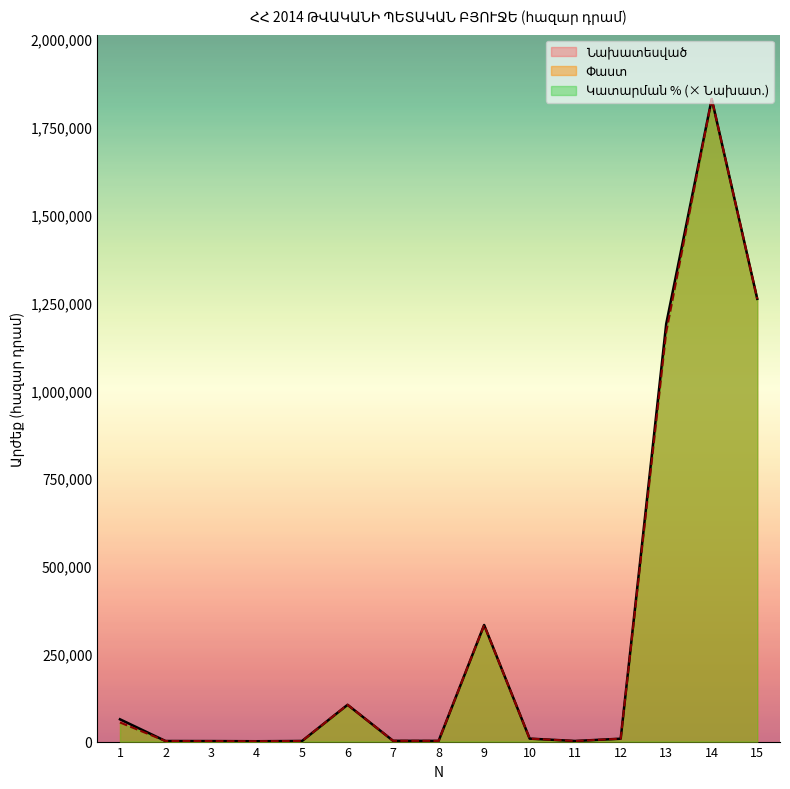

Reading left to right, extract all data points from this chart.

Փաստ: 1=54427.4	2=1623.8	3=1457.8	4=977.1	5=1699.8	6=104733.0	7=2204.2	8=1995.8	9=331521.6	10=8400.0	11=1700.0	12=8200.0	13=1165828.6	14=1829714.6	15=1260643.6
Նախատեսված: 1=63414.9	2=1623.8	3=1470.0	4=977.1	5=1699.8	6=104733.0	7=2204.2	8=1995.8	9=331992.7	10=8400.0	11=1700.0	12=8200.0	13=1189204.4	14=1829714.6	15=1260643.6